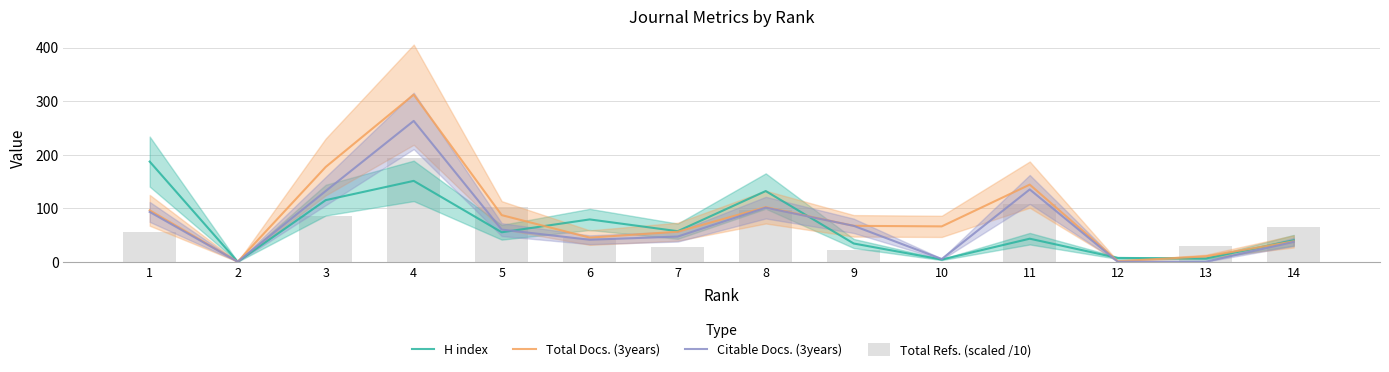

Which series has the widest spread of values?

Total Docs. (3years)